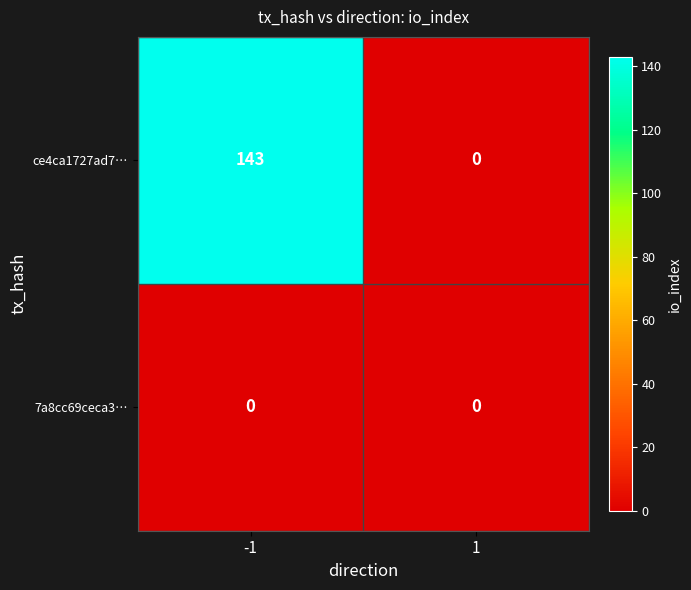

Which series has the largest range (max minus min)?

ce4ca1727ad7…